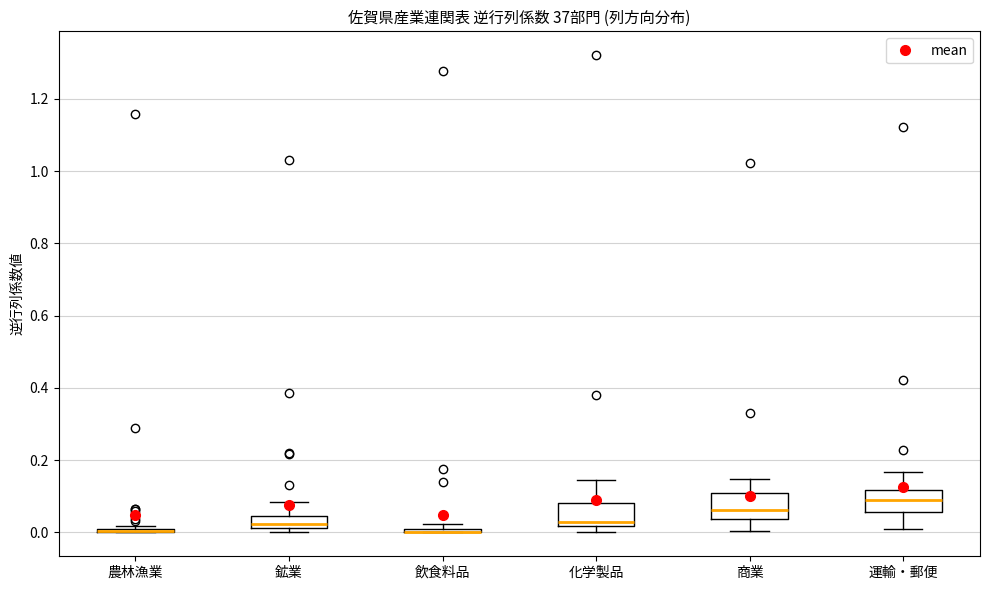

Where is the upper edge of the box for 運輸・郵便 on the y-axis? The values are not printed on the chart, so give them approximately, as read against the axis.

0.12